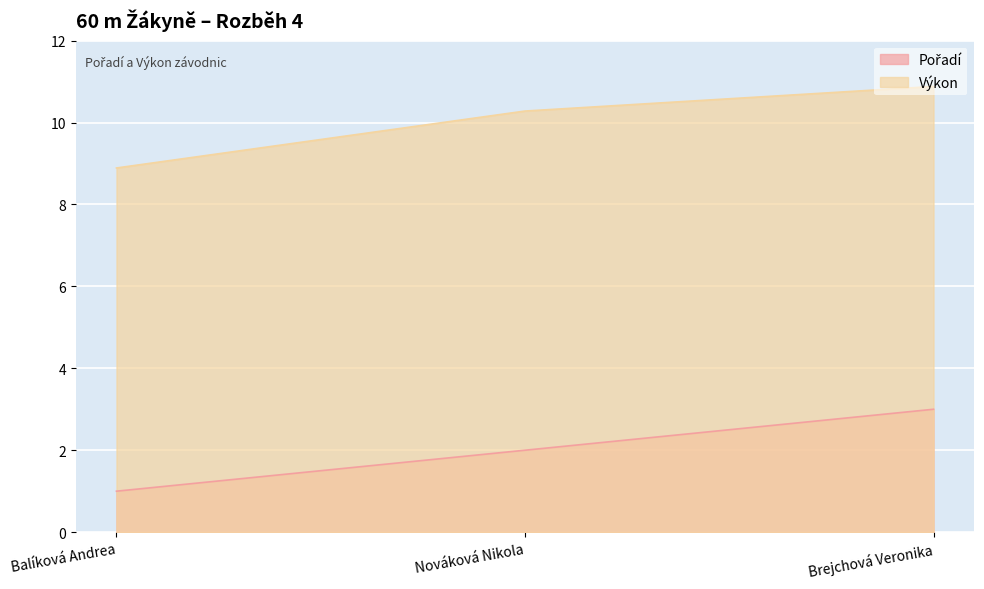

At which category does the chart reach its minimum across all series?

Balíková Andrea